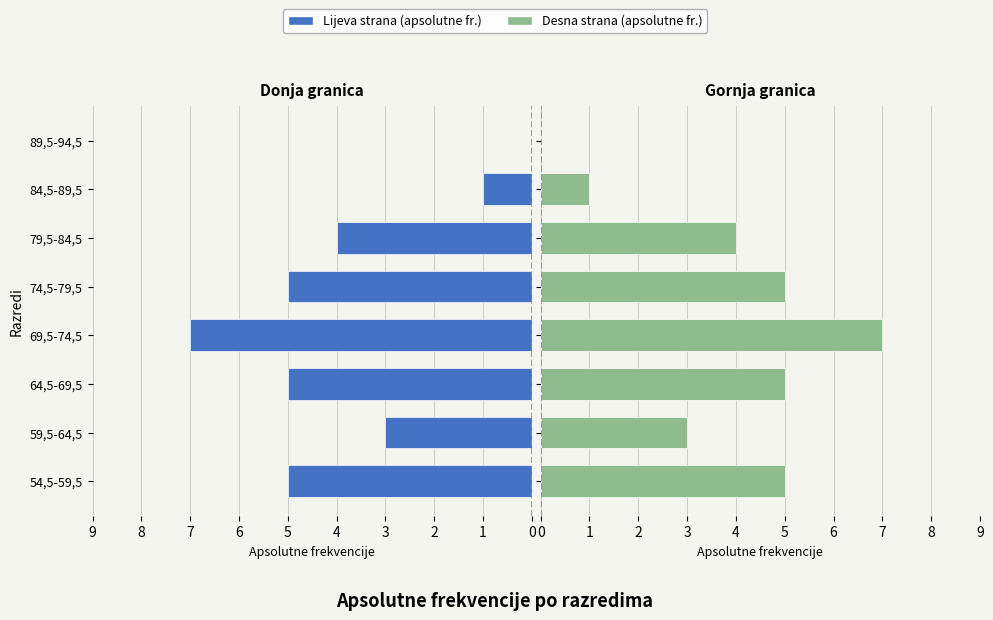

Are the bars horizontal?

Yes